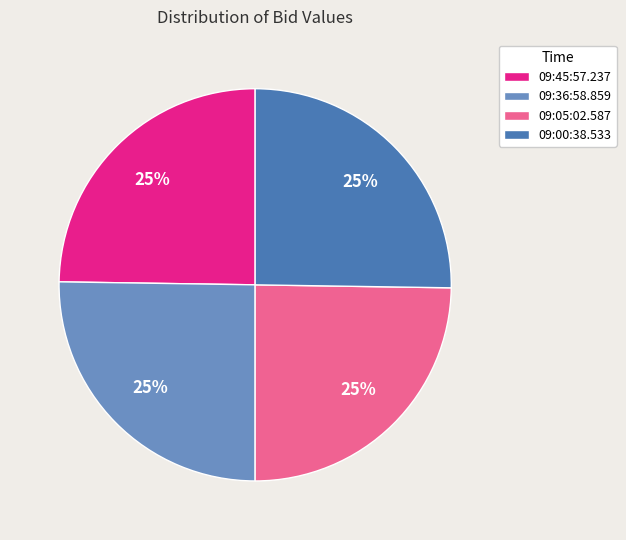

To the nearest percent, what is the combined percentage of 09:05:02.587 and 09:00:38.533?

50%